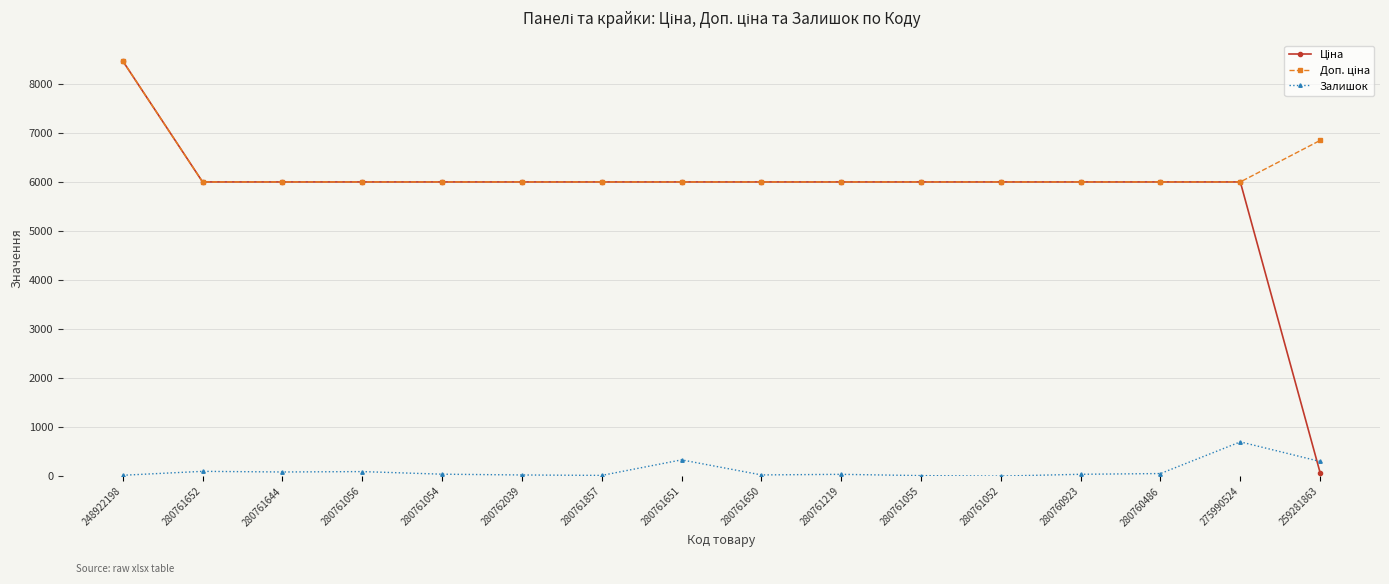

Which label corresponds to the largest value in the chart?

248922198